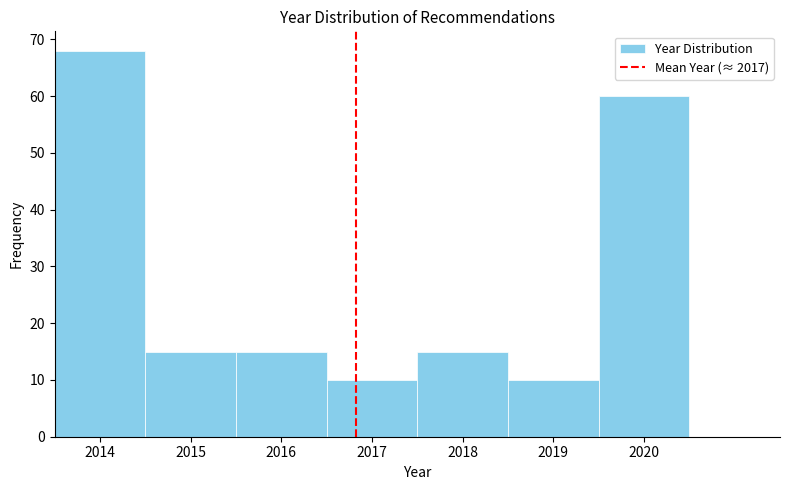

What is the height of the bar covering 2016.5 to 2017.5 on the x-axis? The values are not printed on the chart, so give them approximately, as read against the axis.

10